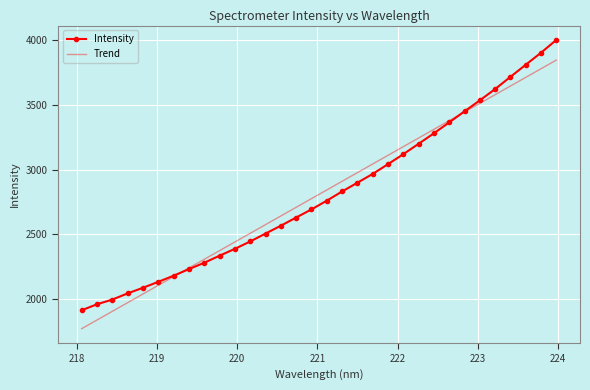

Reading left to right, what are all the values shown in this chart?

Intensity: 1912.2	1958.4	1994.7	2042.6	2086.0	2131.9	2179.3	2230.3	2279.4	2334.0	2387.1	2444.1	2505.1	2565.8	2629.2	2691.8	2759.4	2830.5	2898.2	2966.2	3041.7	3118.8	3199.1	3280.3	3364.6	3450.1	3534.9	3622.3	3716.4	3810.0	3903.0	4001.8
Trend: 1769.7	1836.7	1903.8	1970.8	2037.9	2105.0	2172.0	2239.1	2306.1	2373.1	2440.1	2507.2	2574.2	2641.2	2708.2	2775.2	2842.2	2909.1	2976.1	3043.1	3110.1	3177.0	3244.0	3310.9	3377.8	3444.8	3511.7	3578.7	3645.6	3712.5	3779.4	3846.3